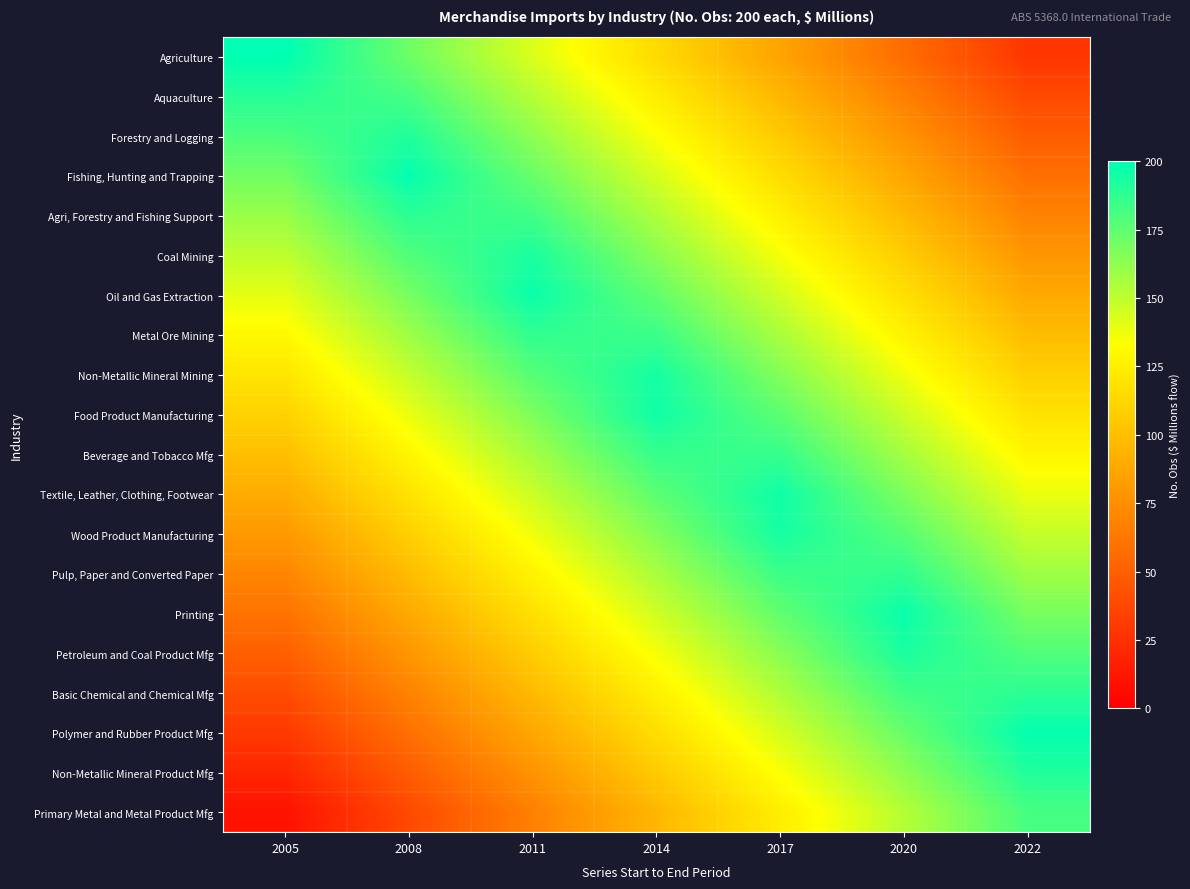

What is the difference between the highest and lowest values at 2005?

190.0